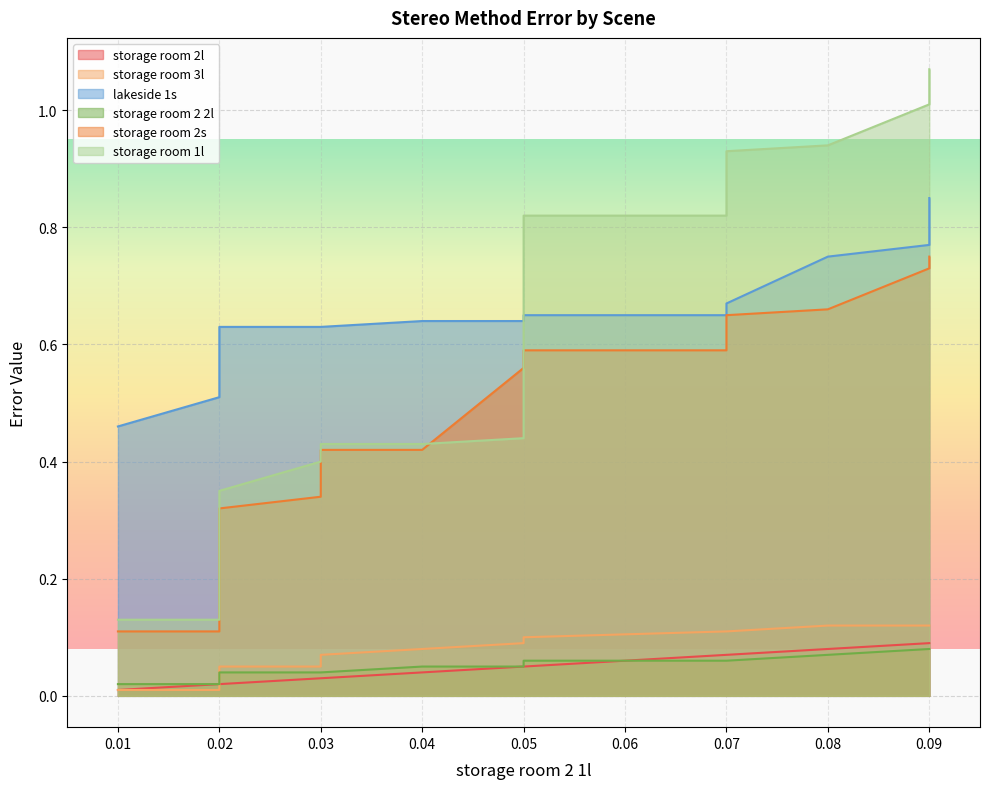

At which label is storage room 3l closest to 0?

0.01